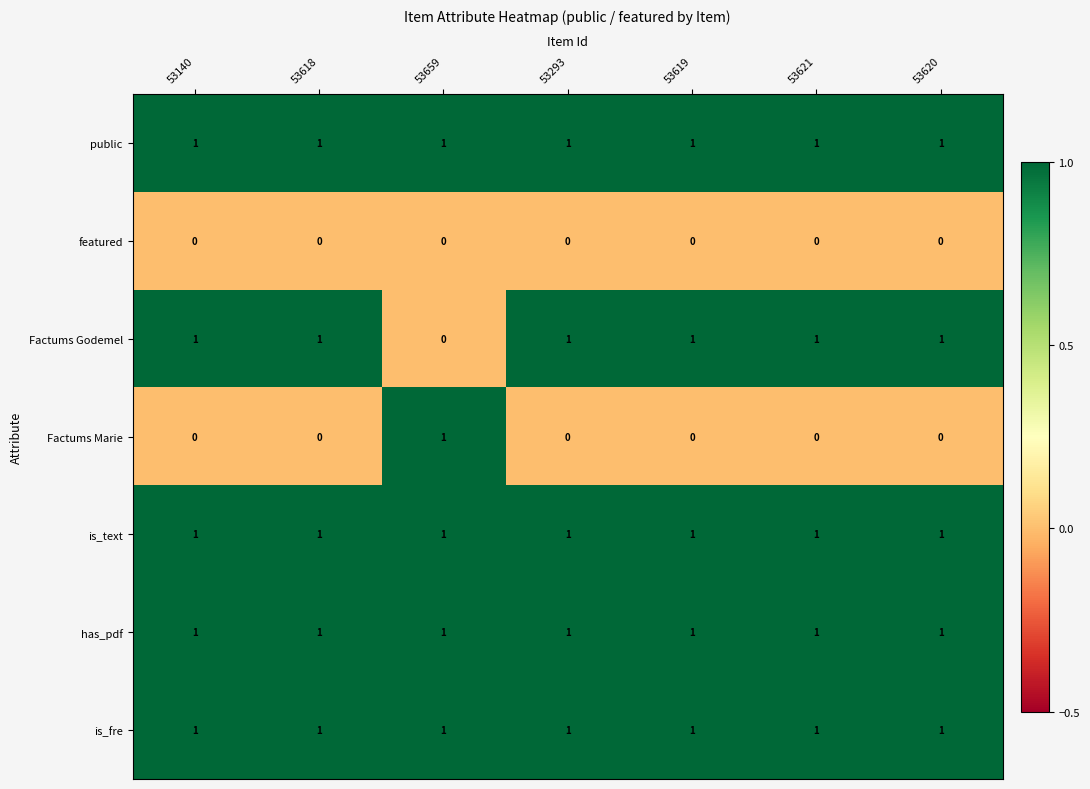

What is the total value across all series at 53140?

5